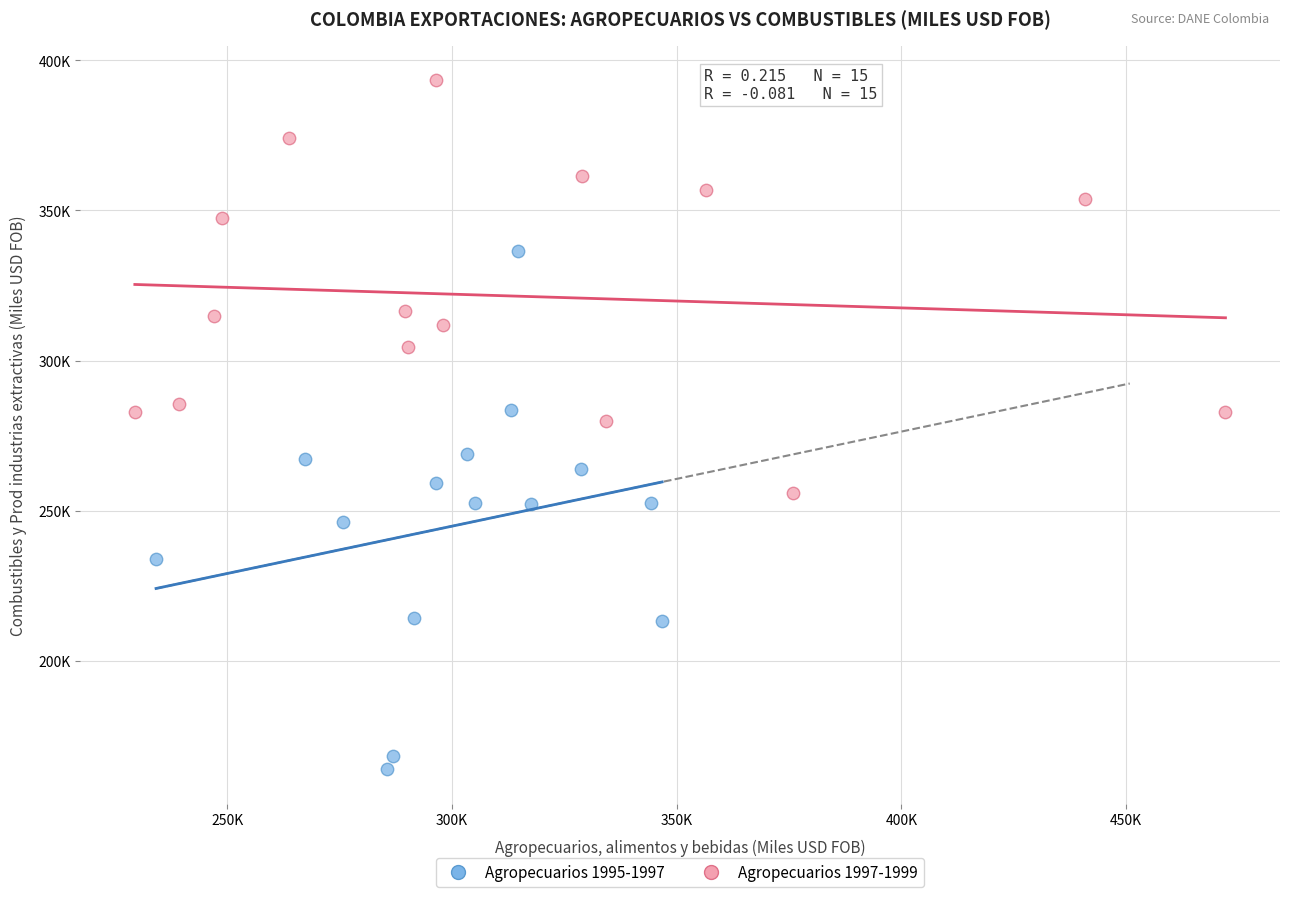

What are all the series names shown in the legend?

Agropecuarios 1995-1997, Agropecuarios 1997-1999